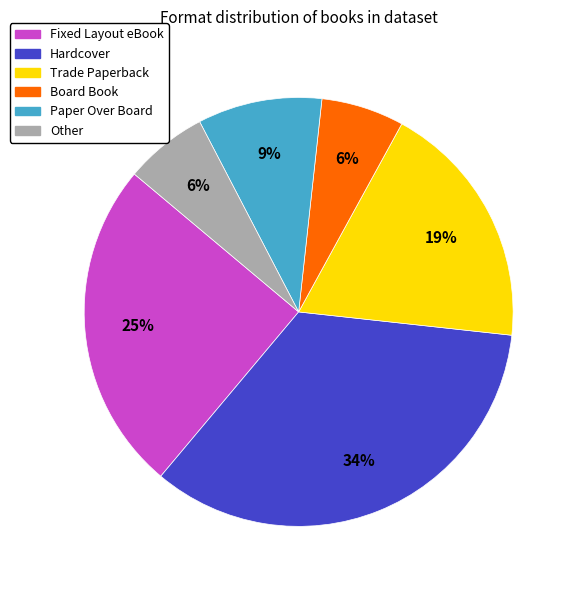

Is Trade Paperback the majority of the pie?

No